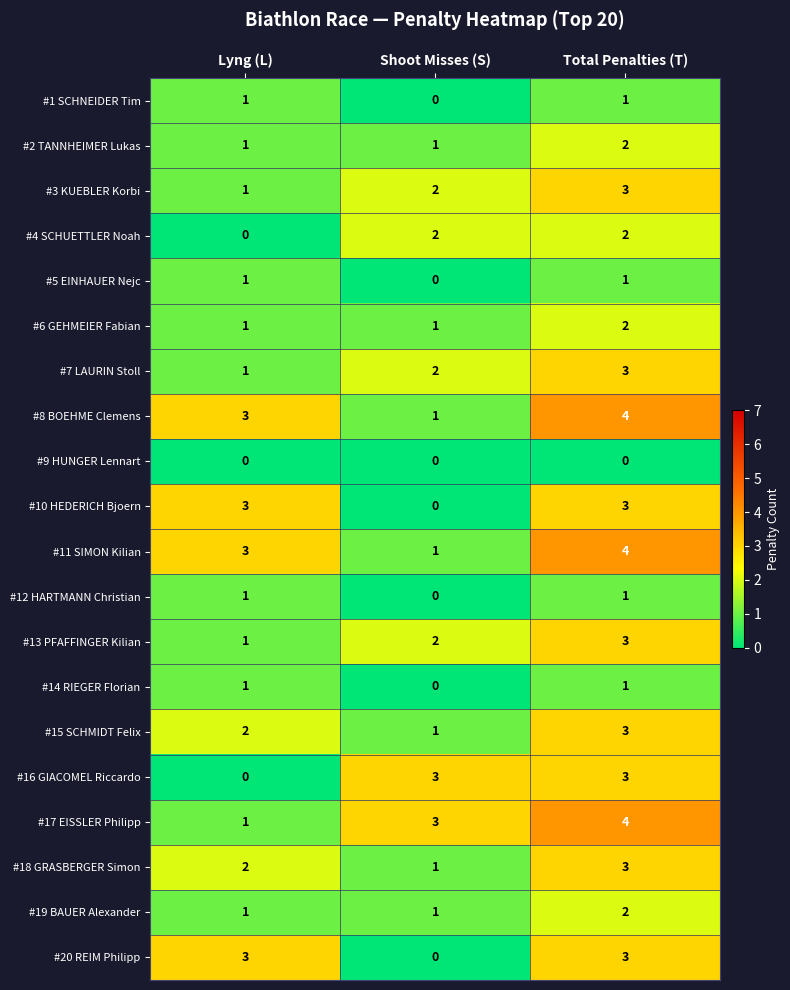

What is the sum of the #16 GIACOMEL Riccardo values at Total Penalties (T) and Shoot Misses (S)?

6